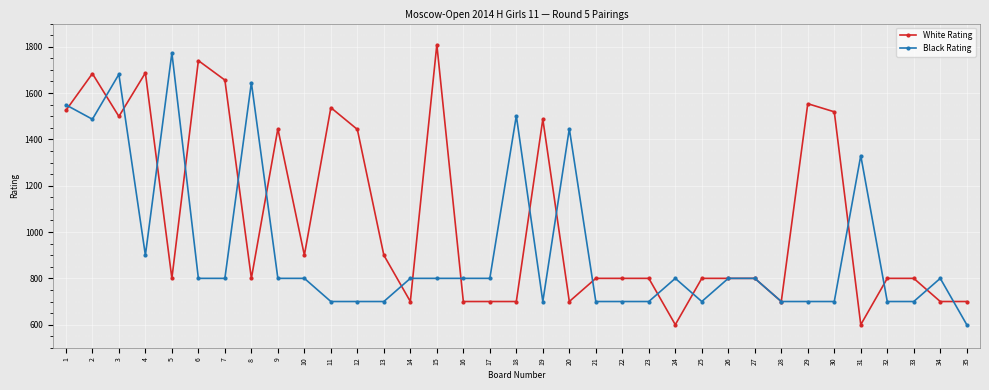

Between which two adjacent categories do Black Rating and White Rating first intersect?

1 and 2